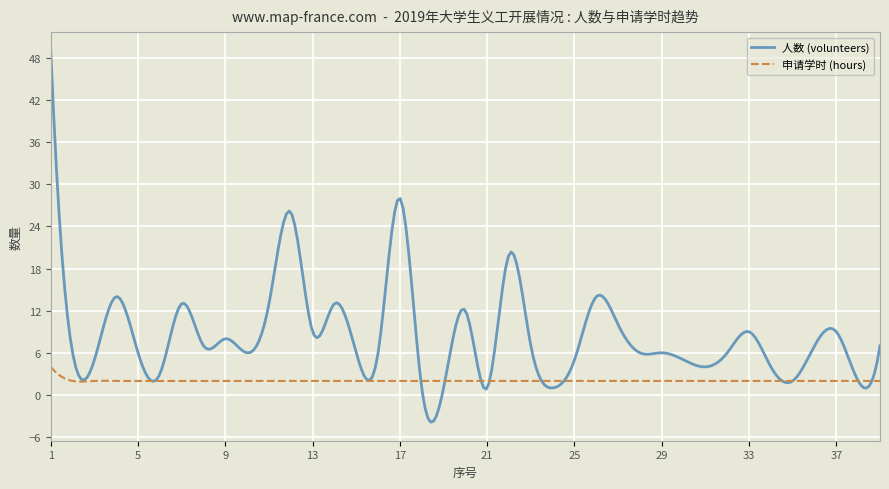

Which series has the largest total across all categories?

人数 (volunteers)